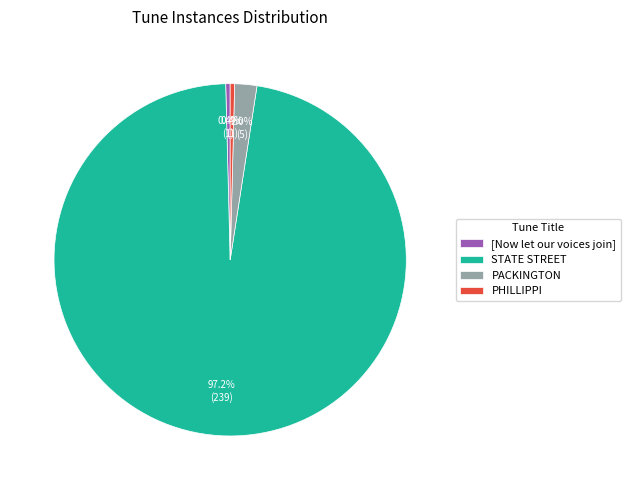

Which has a higher value, STATE STREET or PHILLIPPI?

STATE STREET